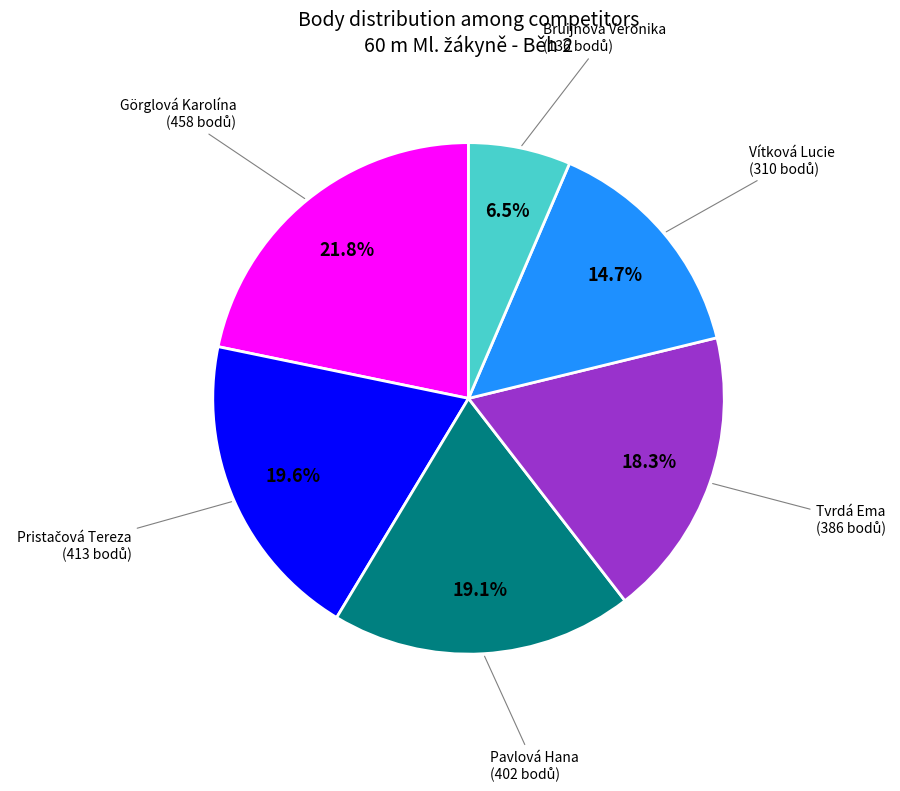

Is there a majority slice in this chart?

No